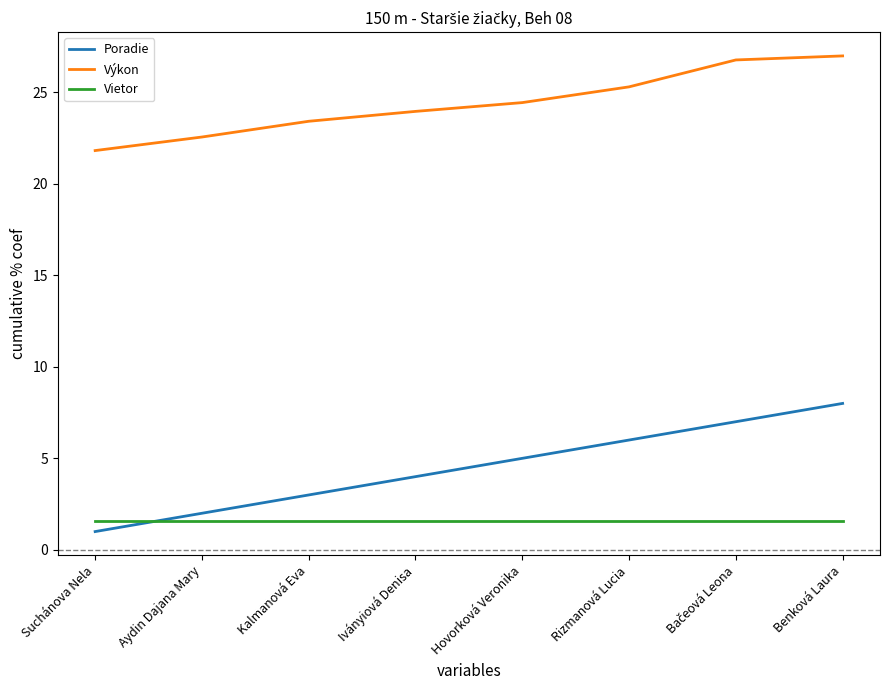

The Výkon series shows 9.0 at Iványiová Denisa. True or false?

False